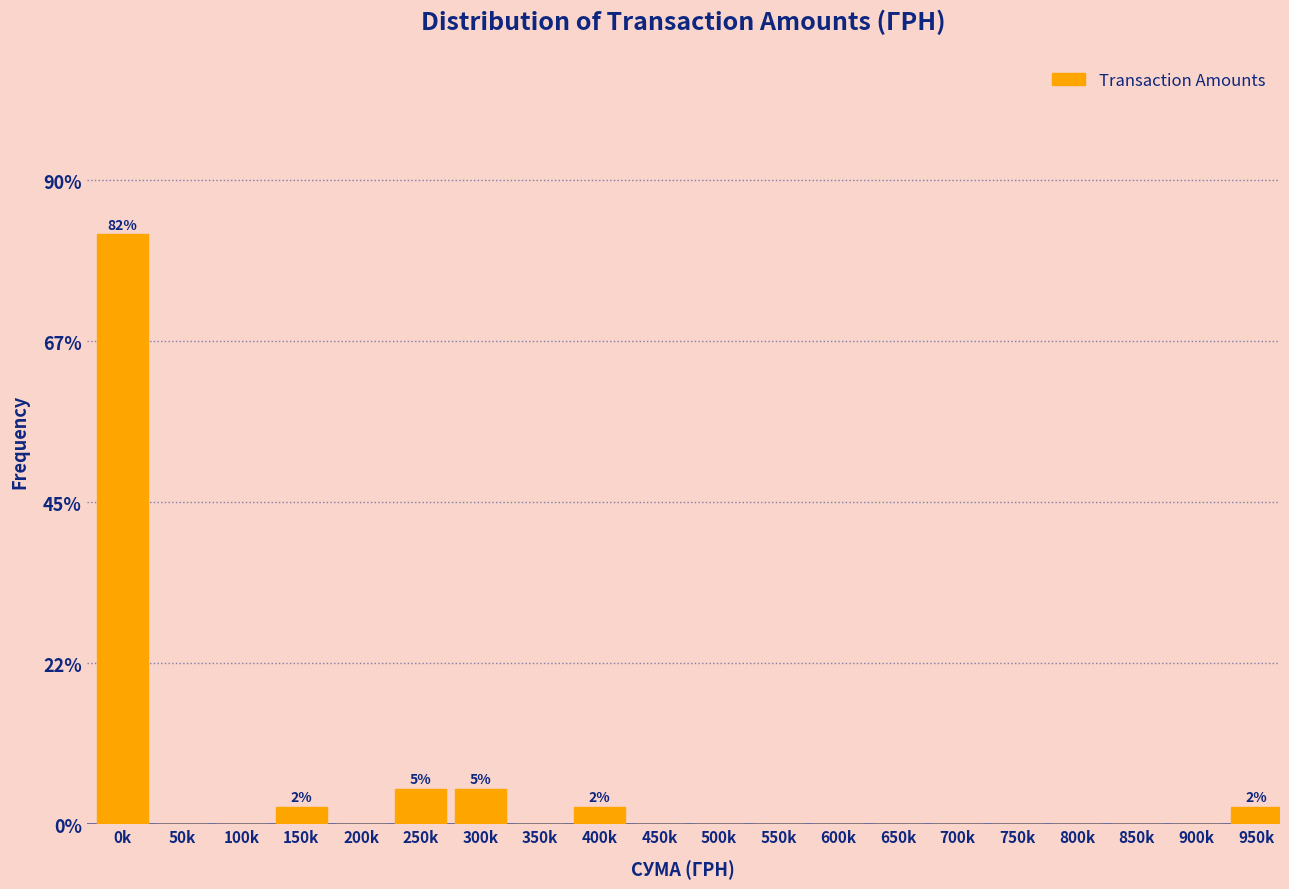

Reading right to left, transcribe all the data shown in this chart.

950k=2.5	900k=0.0	850k=0.0	800k=0.0	750k=0.0	700k=0.0	650k=0.0	600k=0.0	550k=0.0	500k=0.0	450k=0.0	400k=2.5	350k=0.0	300k=5.0	250k=5.0	200k=0.0	150k=2.5	100k=0.0	50k=0.0	0k=82.5